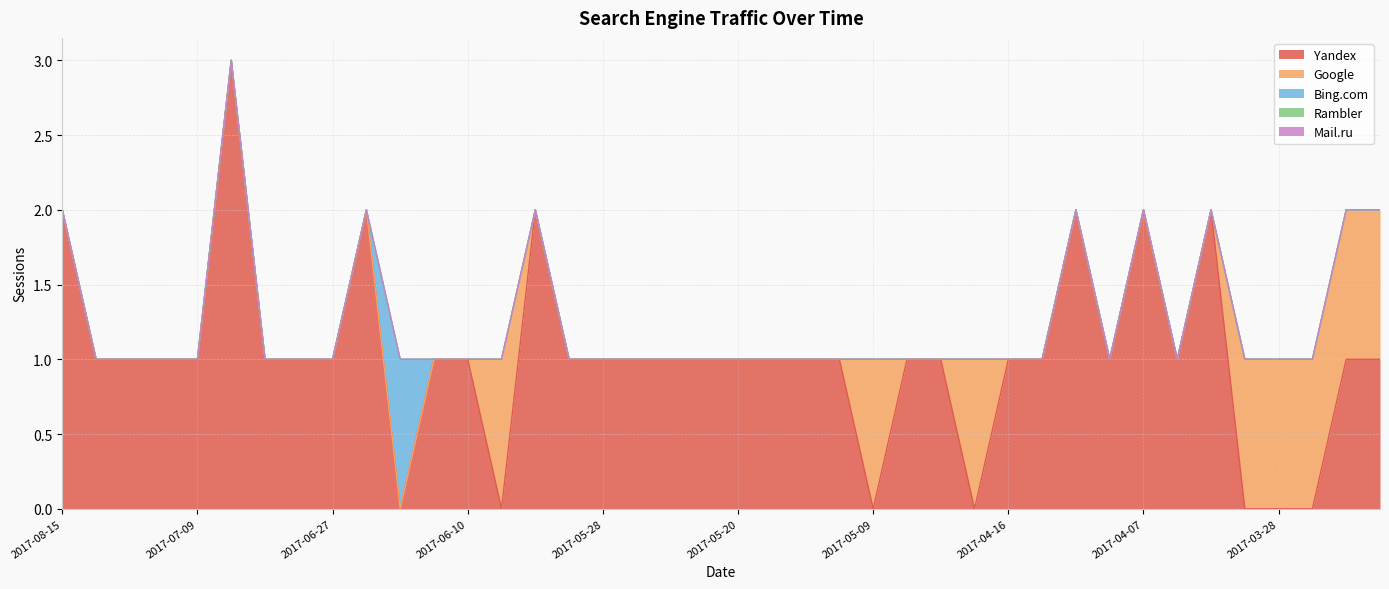

What is the difference between the maximum and minimum values in the Bing.com series?

1